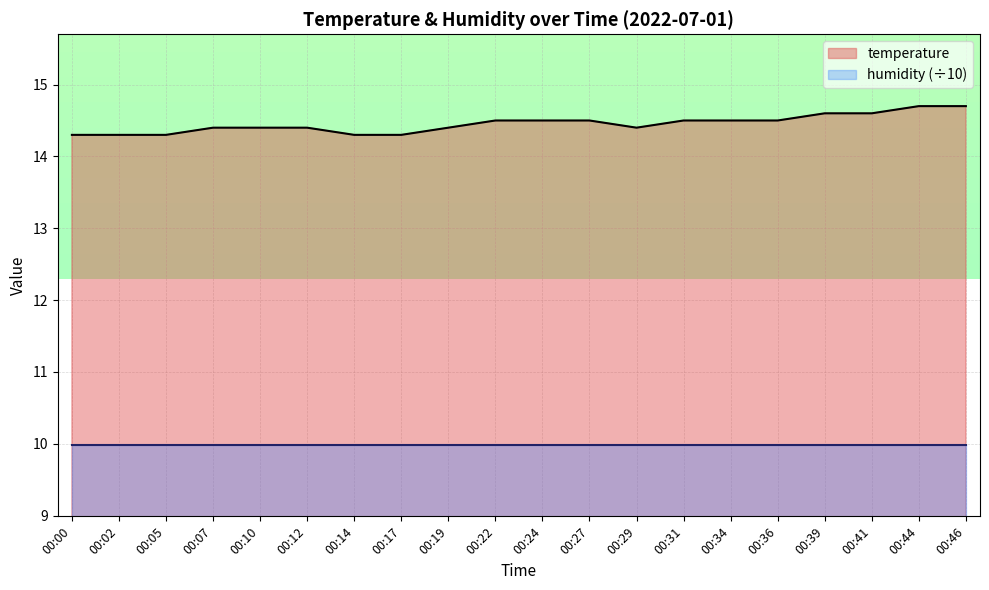

What is the minimum value shown in the chart?

10.0